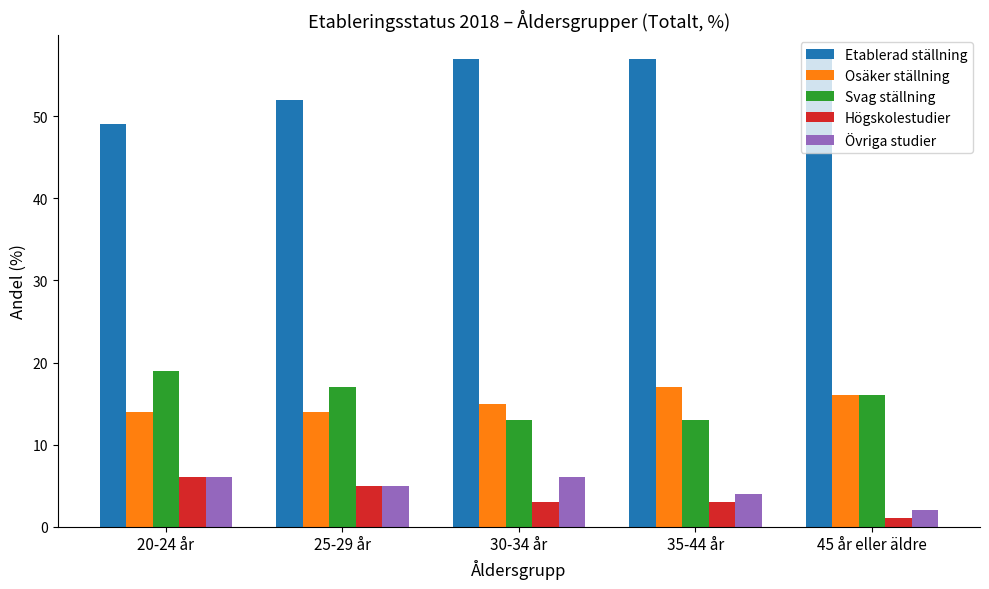

What is the difference between the second highest and minimum values in the Etablerad ställning series?

8